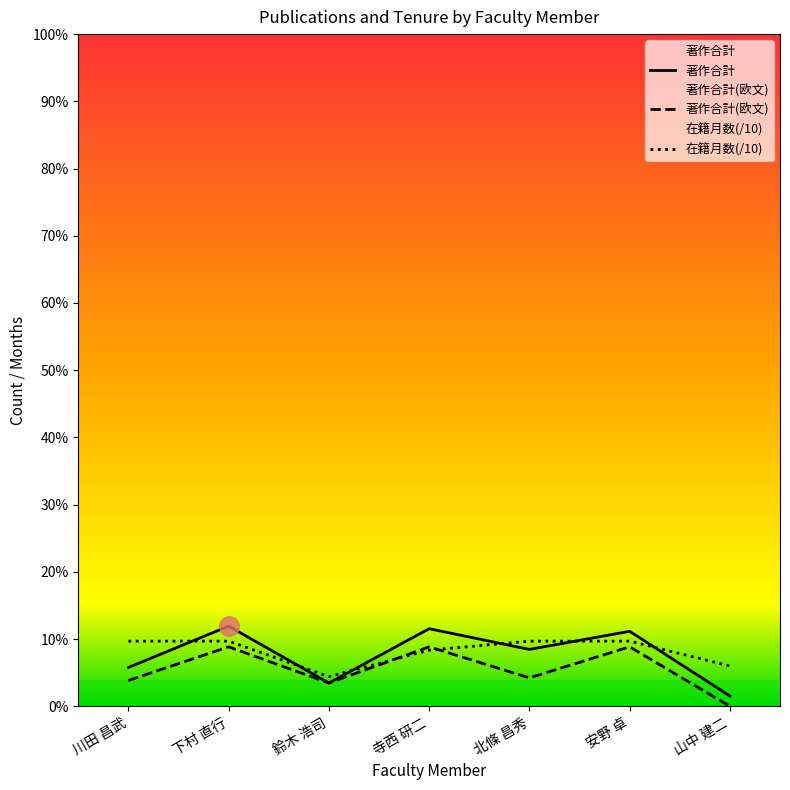

True or false: 著作合計(欧文) and 著作合計 cross at least once.

False